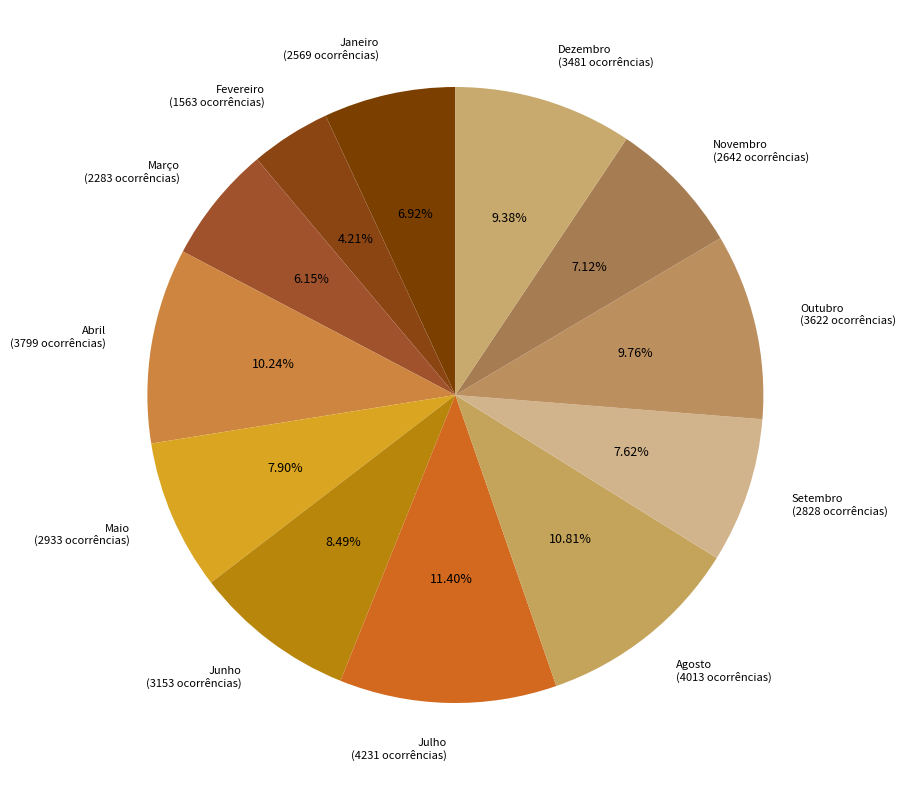

How many segments does this pie chart have?

12